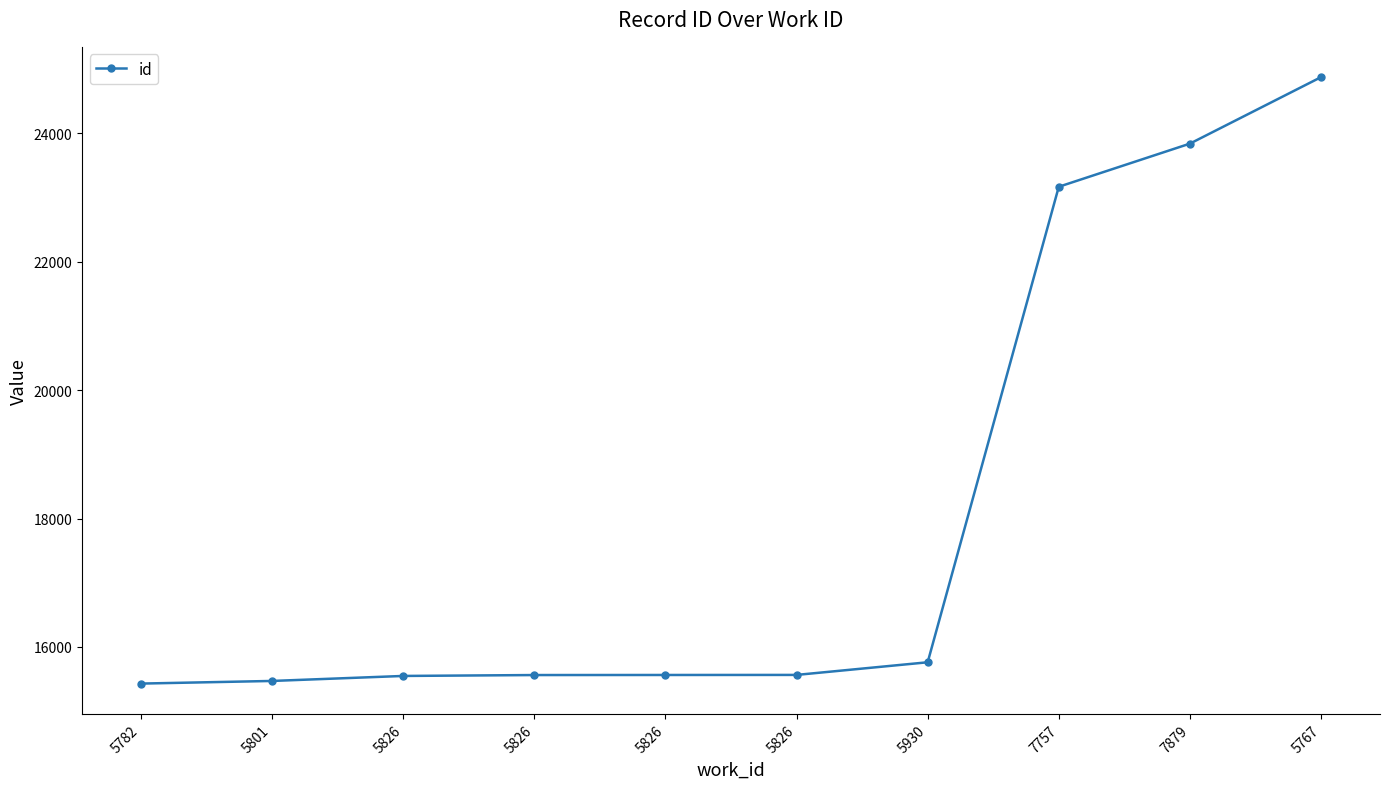

List the labels in order of value, largest first.

5767, 7879, 7757, 5930, 5826, 5826, 5826, 5826, 5801, 5782